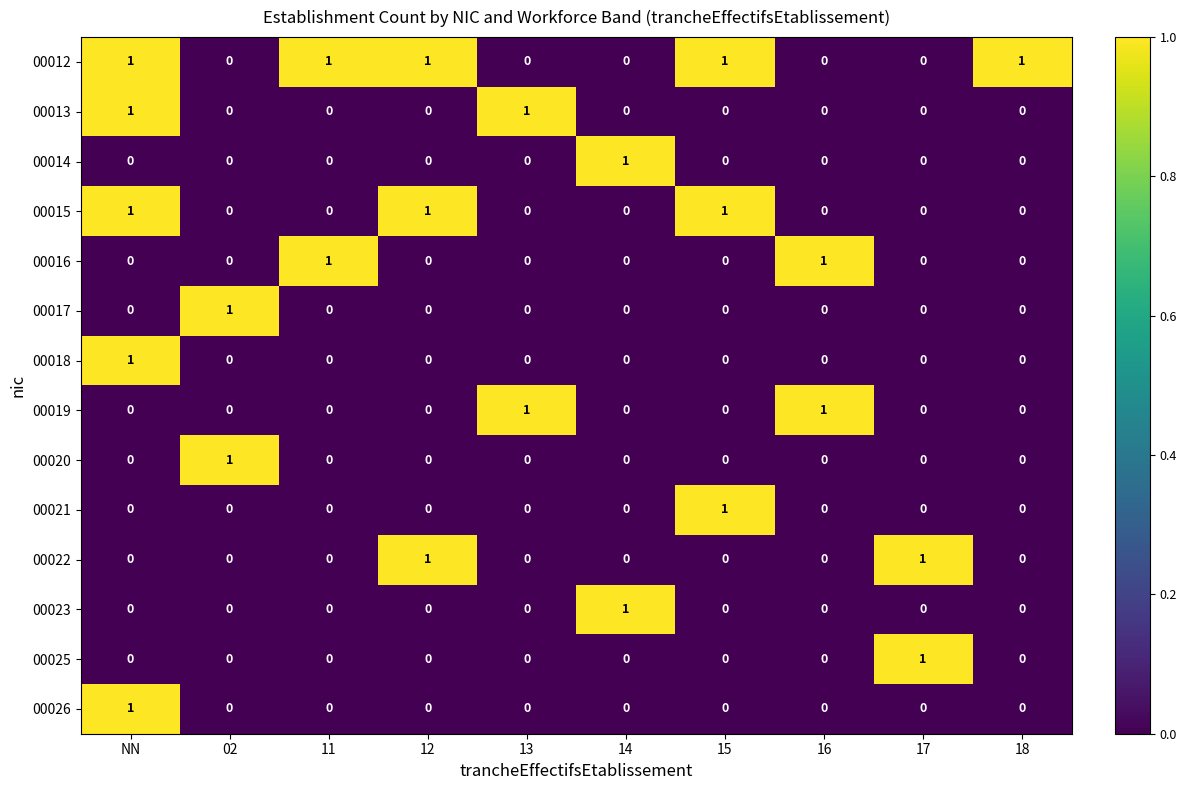

What is the total value across all series at 15?

3